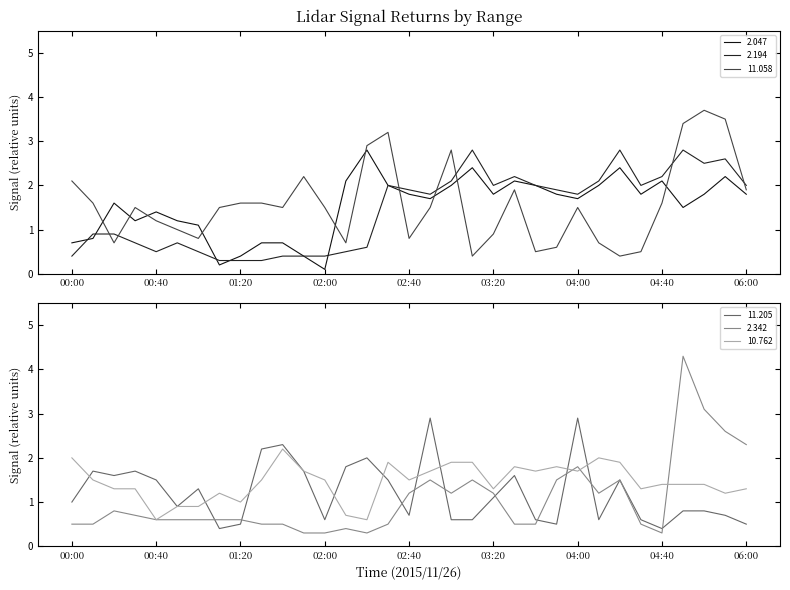

How many interior local peaks does the 2.047 series have?

8